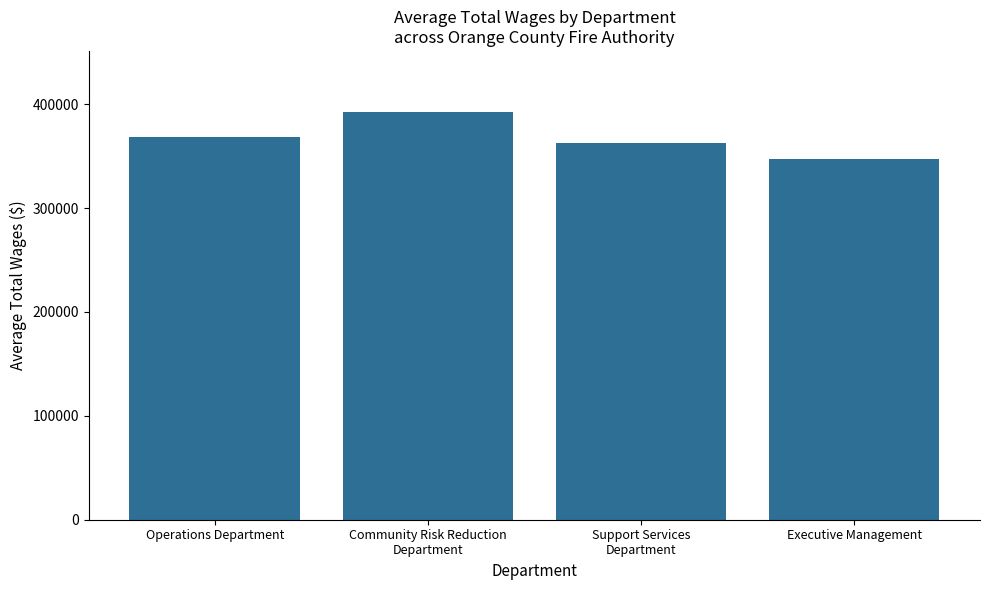

What is the sum of the values at Support Services
Department and Operations Department?

730995.5